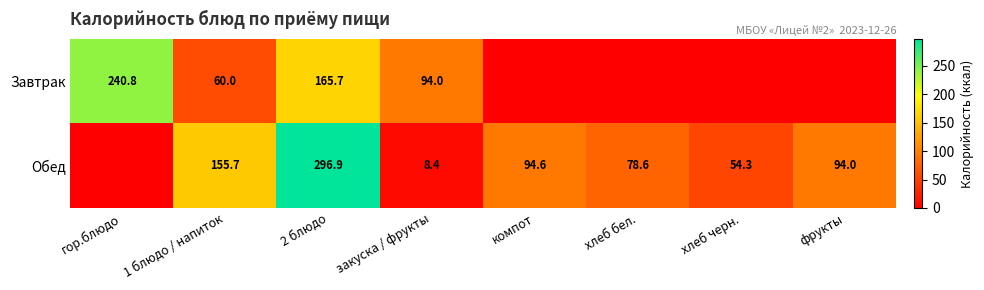

Which series changed the most between 1 блюдо / напиток and 2 блюдо?

Обед